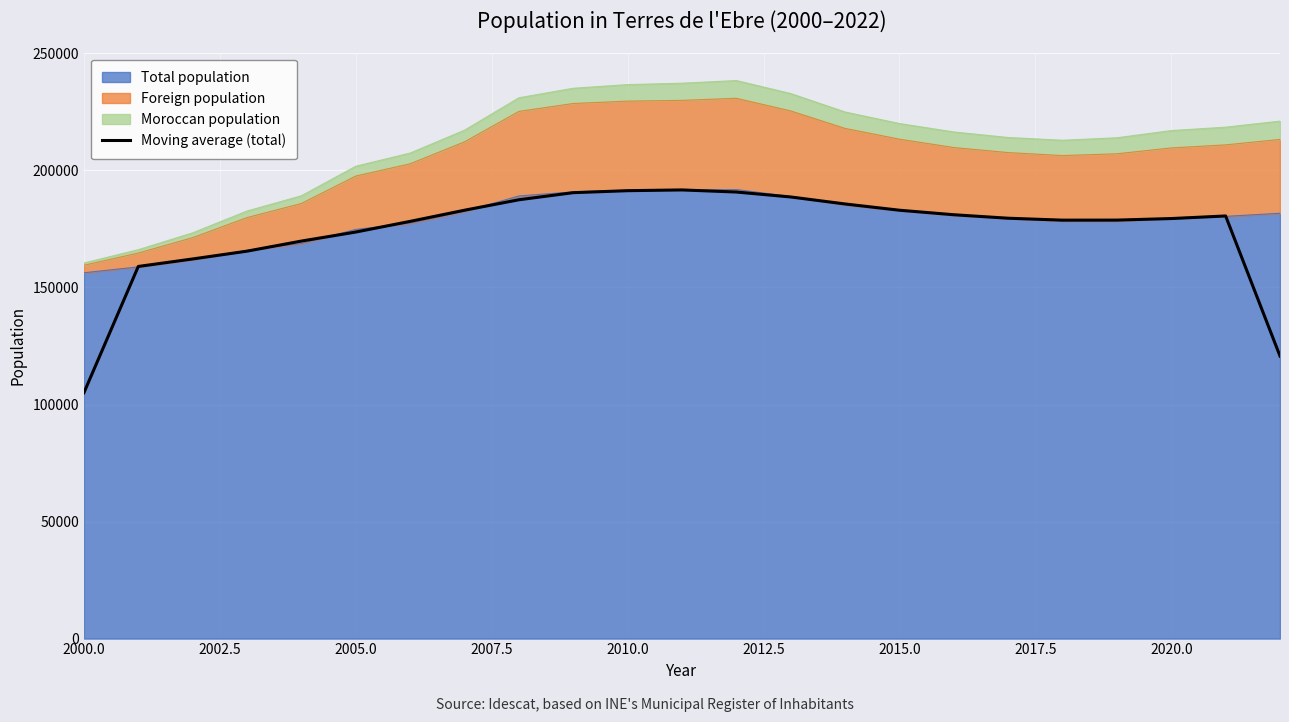

How many lines are shown in the chart?

1